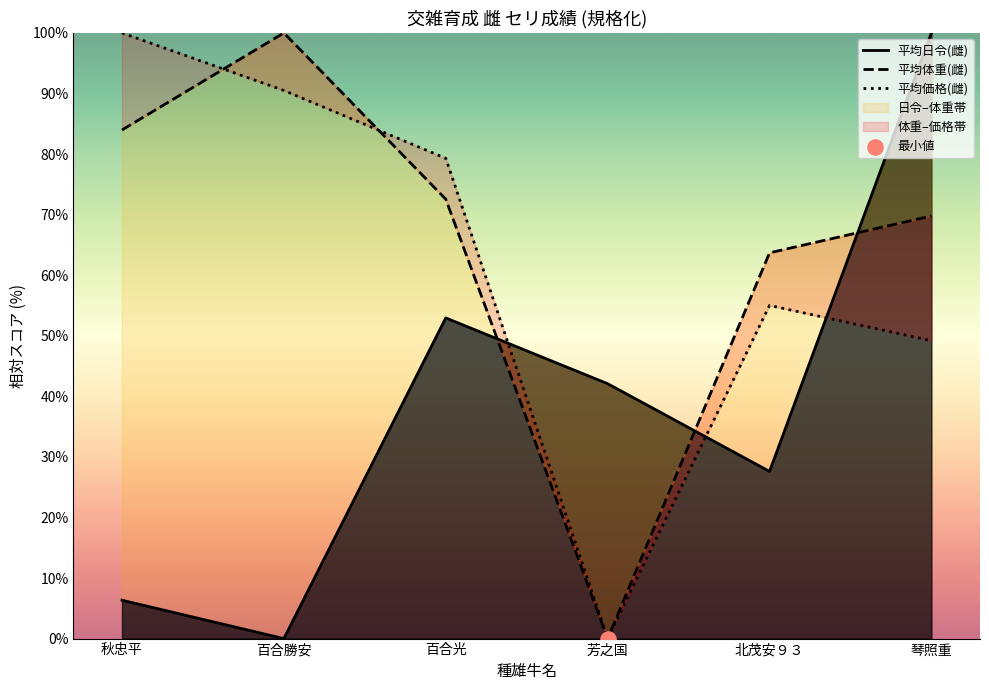

What are all the series names shown in the legend?

平均日令(雌), 平均体重(雌), 平均価格(雌)